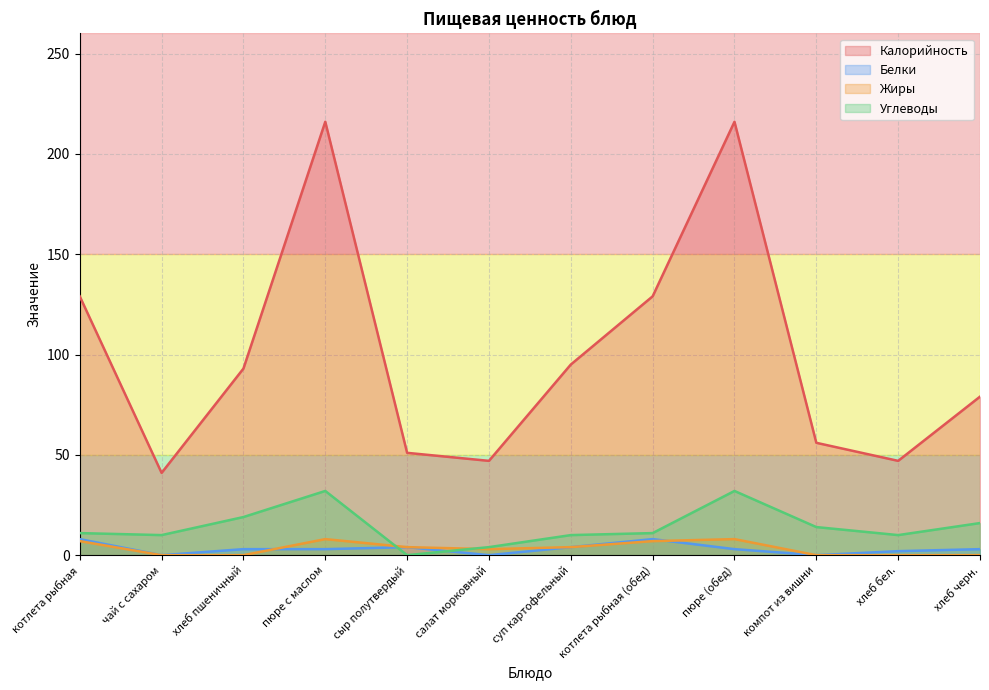

Reading left to right, list all the values displayed in this chart.

Калорийность: котлета рыбная=129	чай с сахаром=41	хлеб пшеничный=93	пюре с маслом=216	сыр полутвердый=51	салат морковный=47	суп картофельный=95	котлета рыбная (обед)=129	пюре (обед)=216	компот из вишни=56	хлеб бел.=47	хлеб черн.=79
Белки: котлета рыбная=8	чай с сахаром=0	хлеб пшеничный=3	пюре с маслом=3	сыр полутвердый=4	салат морковный=0	суп картофельный=4	котлета рыбная (обед)=8	пюре (обед)=3	компот из вишни=0	хлеб бел.=2	хлеб черн.=3
Жиры: котлета рыбная=7	чай с сахаром=0	хлеб пшеничный=0	пюре с маслом=8	сыр полутвердый=4	салат морковный=3	суп картофельный=4	котлета рыбная (обед)=7	пюре (обед)=8	компот из вишни=0	хлеб бел.=0	хлеб черн.=0
Углеводы: котлета рыбная=11	чай с сахаром=10	хлеб пшеничный=19	пюре с маслом=32	сыр полутвердый=0	салат морковный=4	суп картофельный=10	котлета рыбная (обед)=11	пюре (обед)=32	компот из вишни=14	хлеб бел.=10	хлеб черн.=16